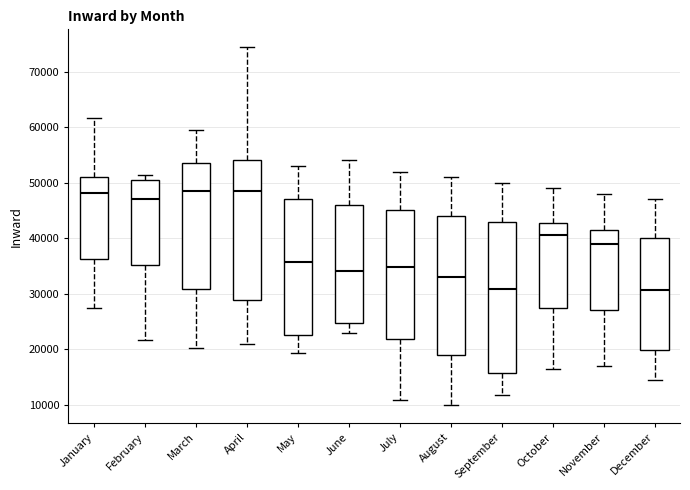

Which box is the tallest, from its lower edge to its upper edge?

September